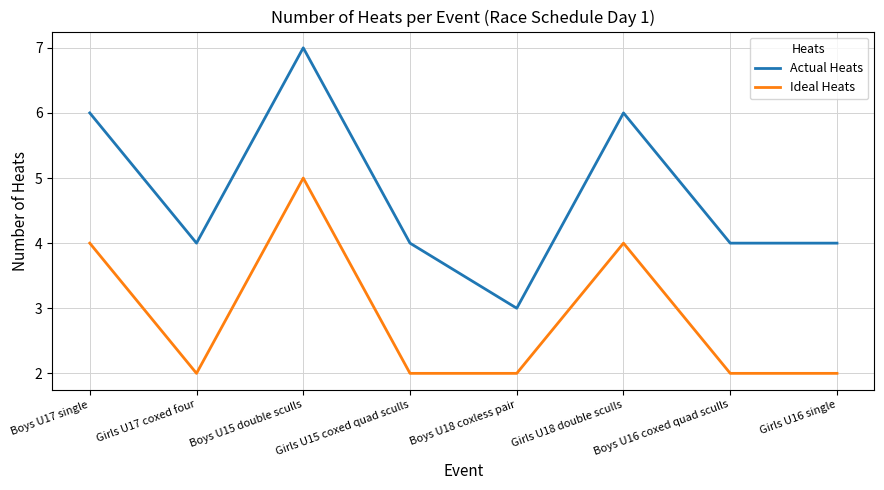

What is the maximum value for Ideal Heats?

5